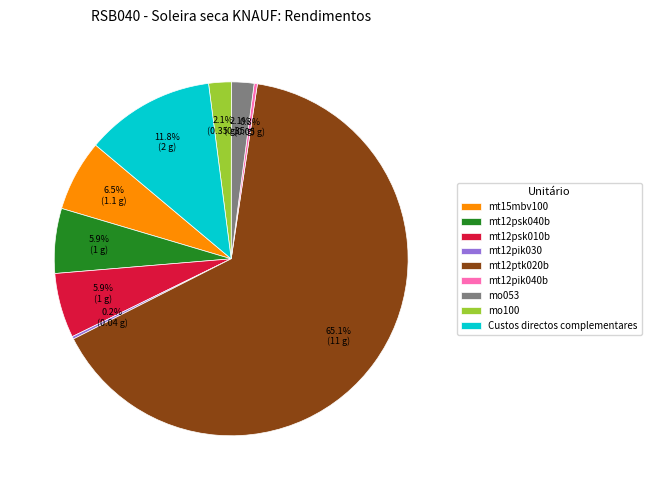

Is it true that mo100 is 2% of the pie?

True